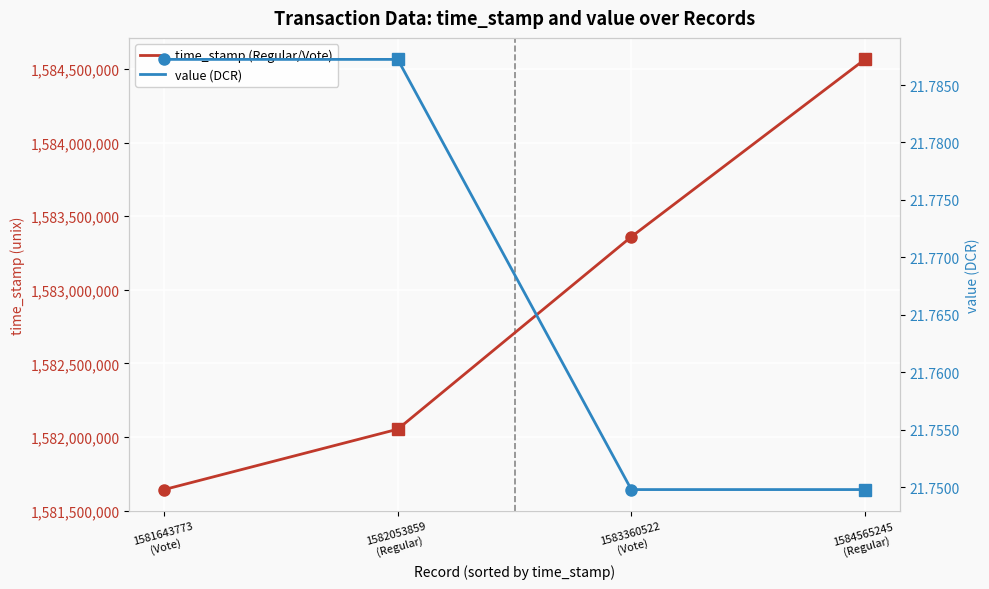

At 1583360522
(Vote), list the series in order from largest to smallest.

time_stamp (Regular/Vote), value (DCR)